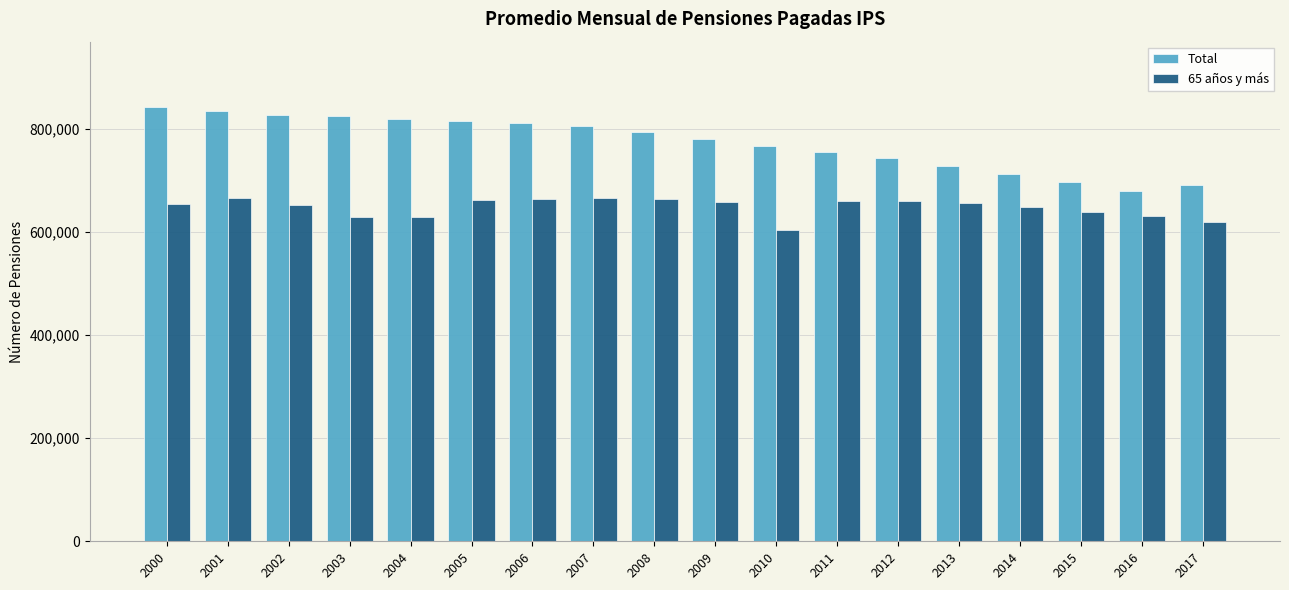

What is the minimum value shown in the chart?

603700